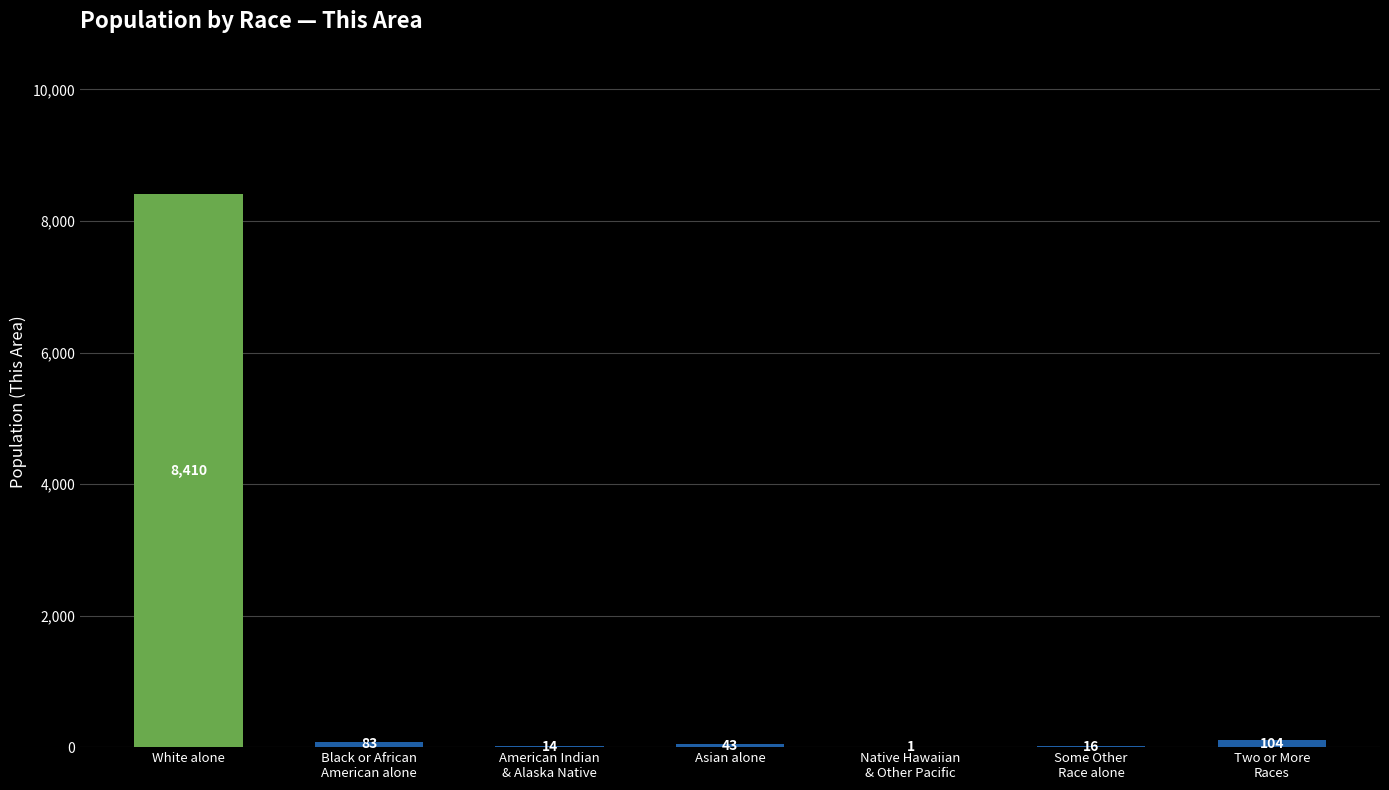

What is the sum of the values at White alone and Asian alone?

8453